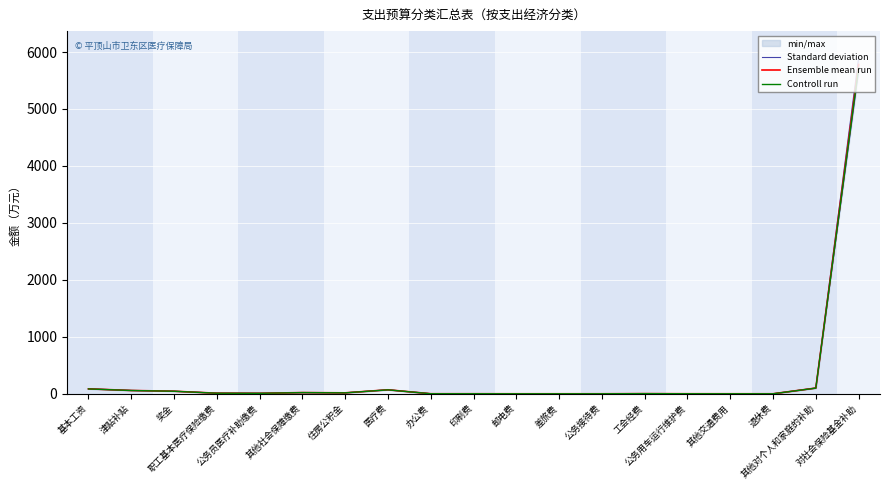

What is the value of the Standard deviation point at the 6th from the left?

21.6